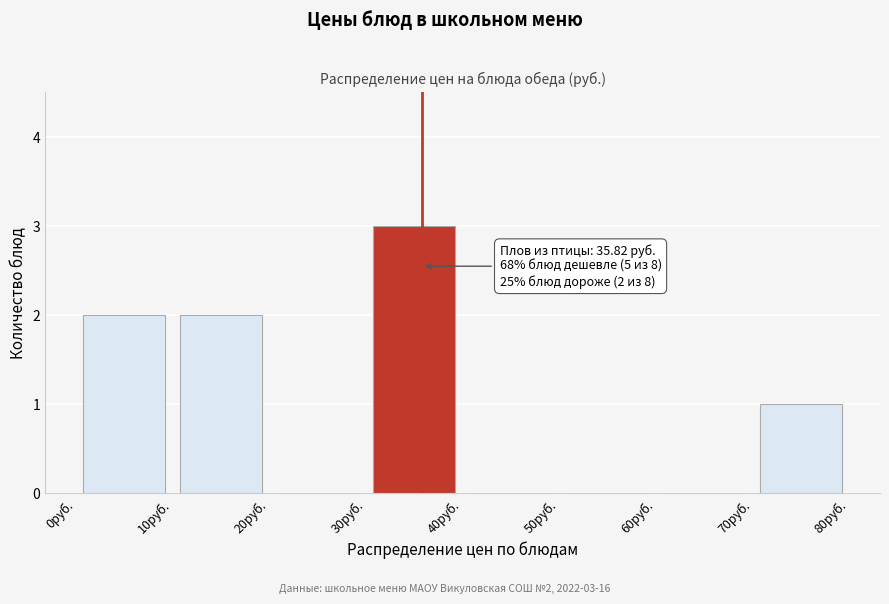

Which range on the x-axis has the tallest bar?

30 to 40